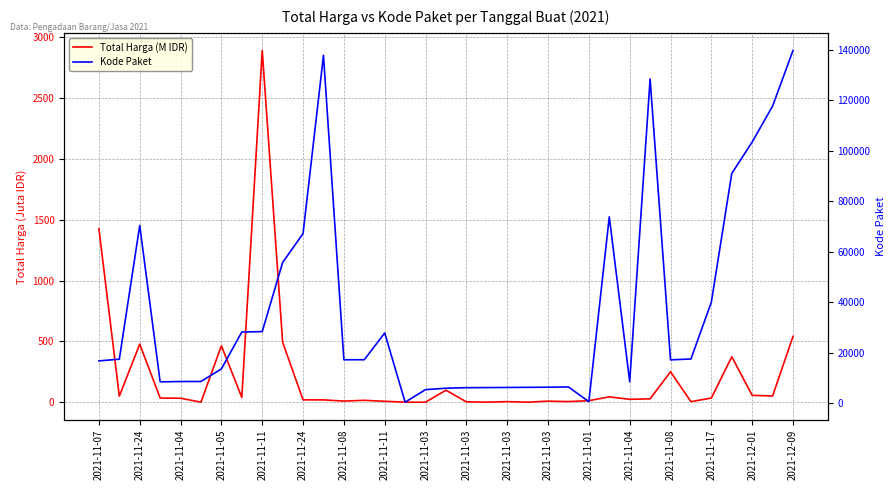

What is the value of the Kode Paket point at the 24th from the left?

6503.0